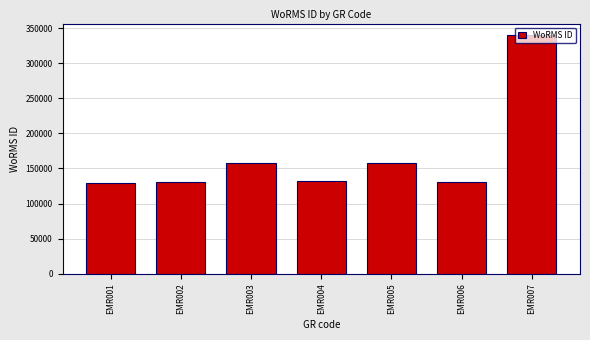

What is the sum of the values at EMR004 and EMR006?

261798